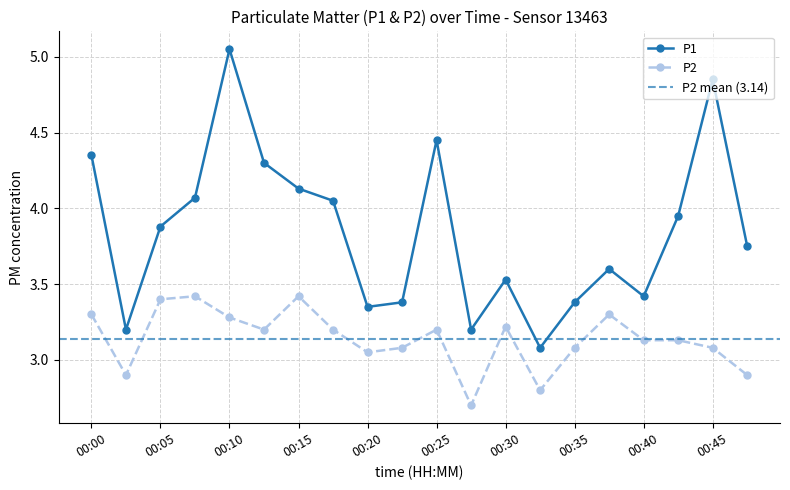

What is the smallest value displayed?

2.7